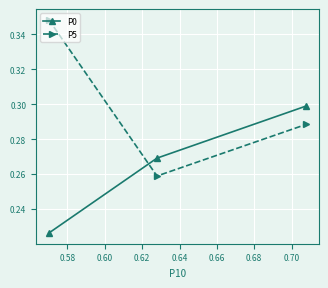

Which series has the largest total across all categories?

P5